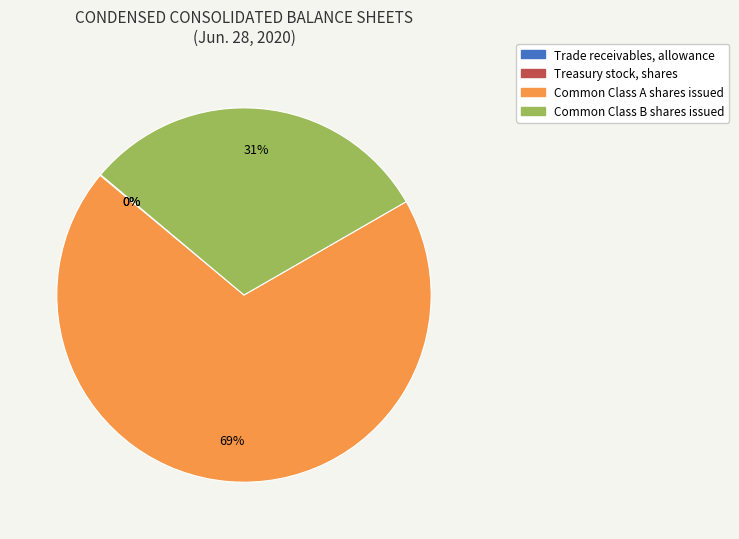

What percentage is the Common Class B shares issued slice, to the nearest percent?

31%